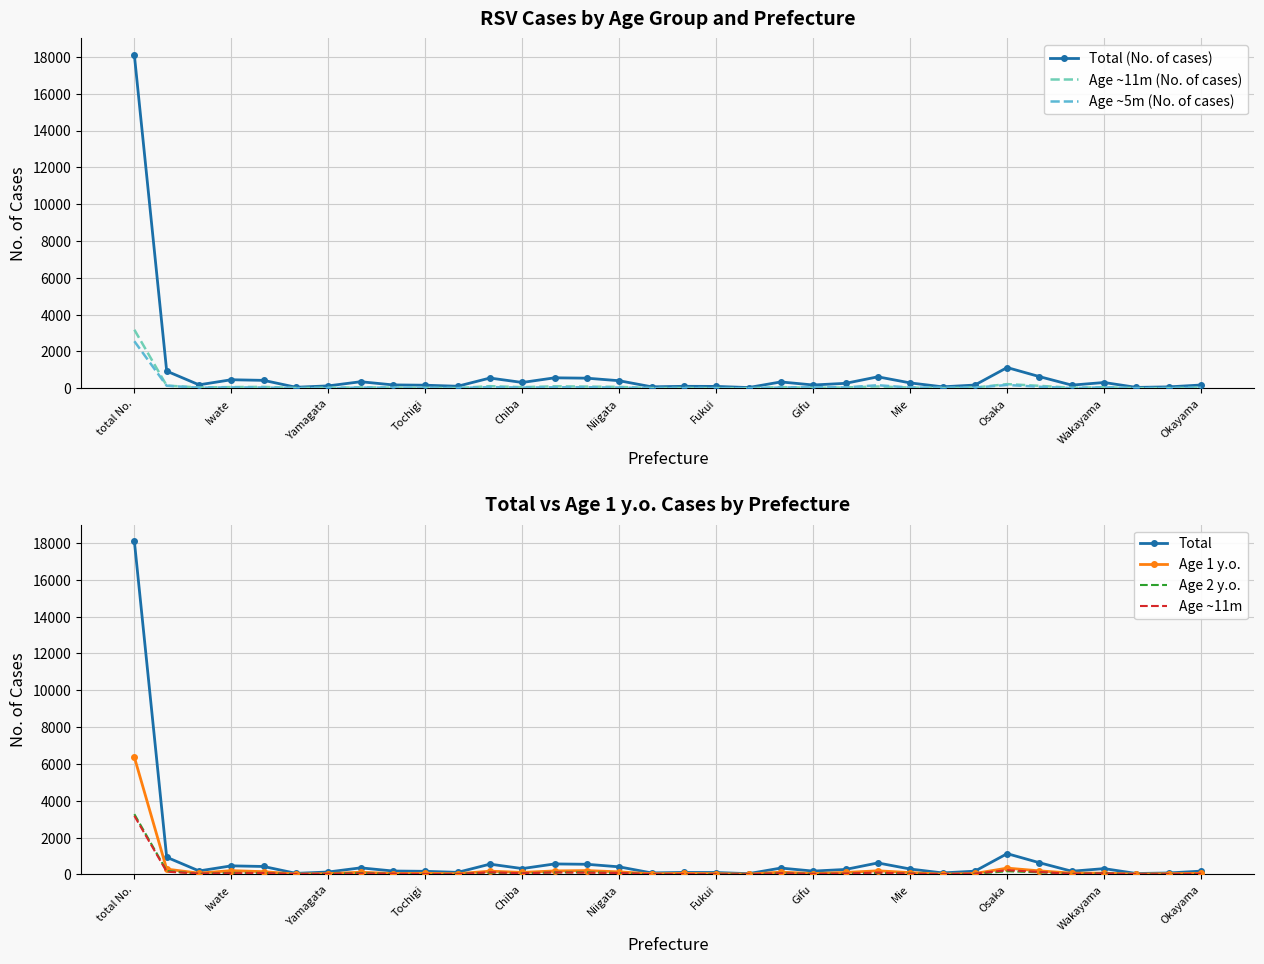

Which category has the highest value in the Total (No. of cases) series?

total No.